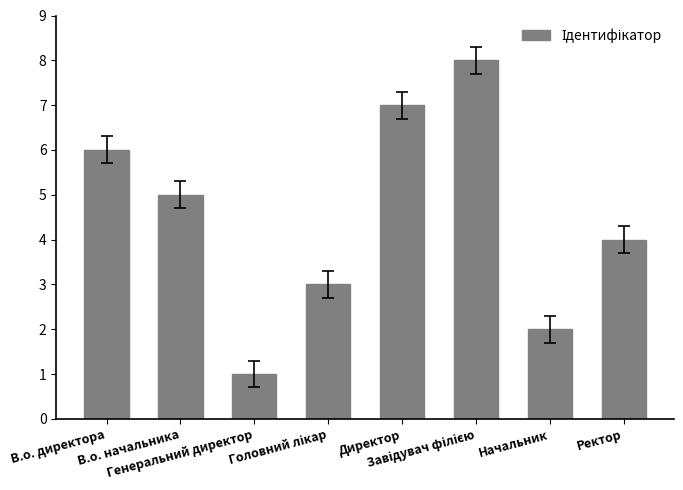

What is the greatest value displayed?

8